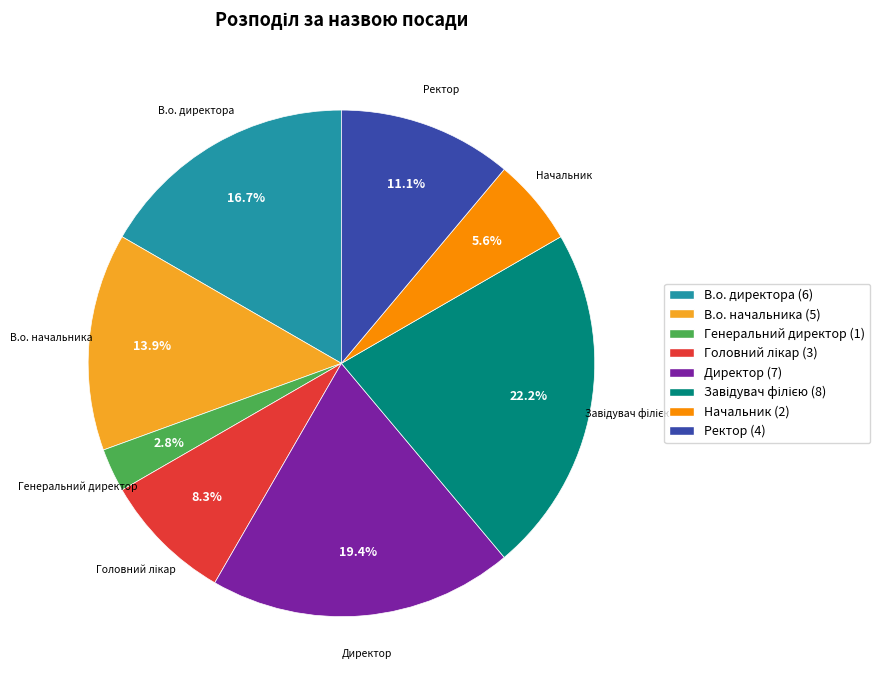

Count the number of slices in the pie.

8